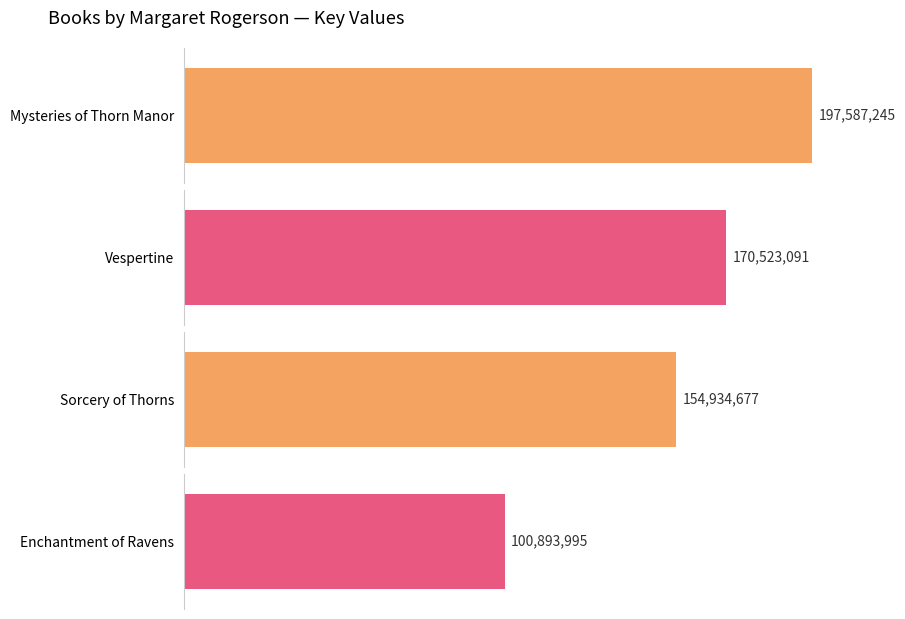

What value does the data have at Vespertine, to the nearest 10?

170523090